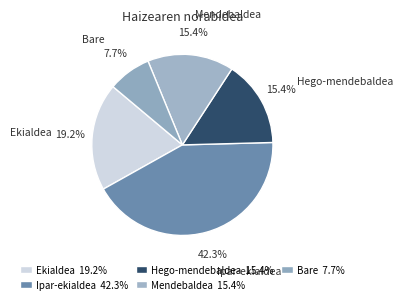

The Hego-mendebaldea slice represents 30% of the pie. True or false?

False